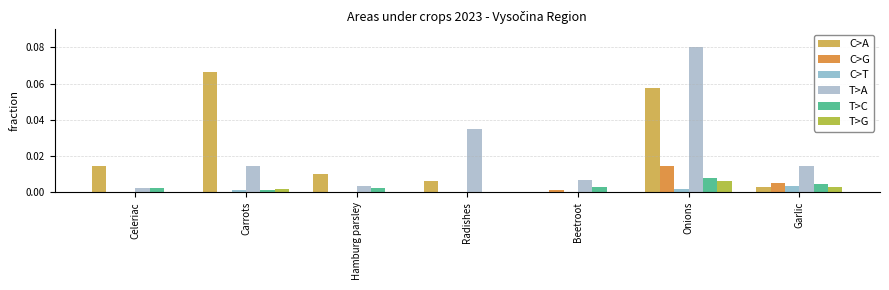

Between Carrots and Beetroot, which series saw the biggest shift?

C>A